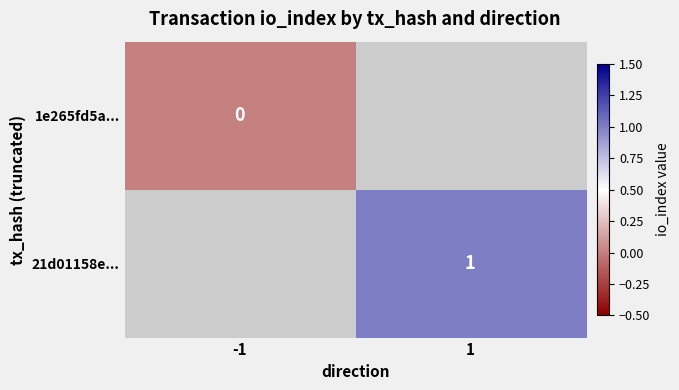

The value of 21d01158e... at 1 is 1. True or false?

True